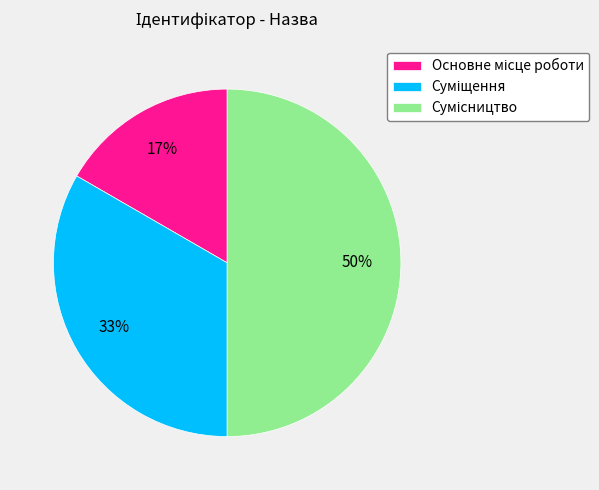

To the nearest percent, what is the difference between the largest and smallest slice percentages?

33%